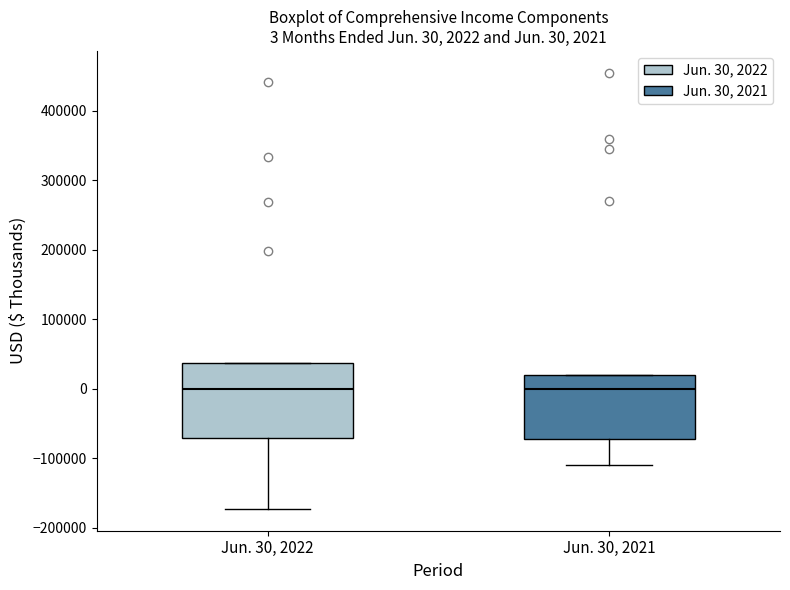

Which box is the tallest, from its lower edge to its upper edge?

Jun. 30, 2022